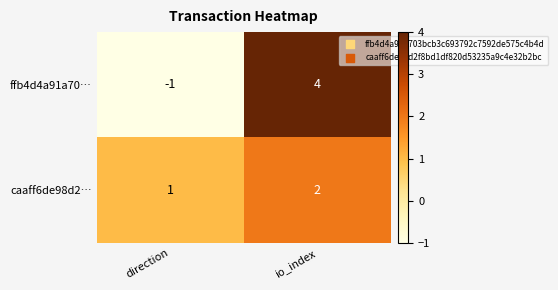

Which series has the largest range (max minus min)?

ffb4d4a91a70…